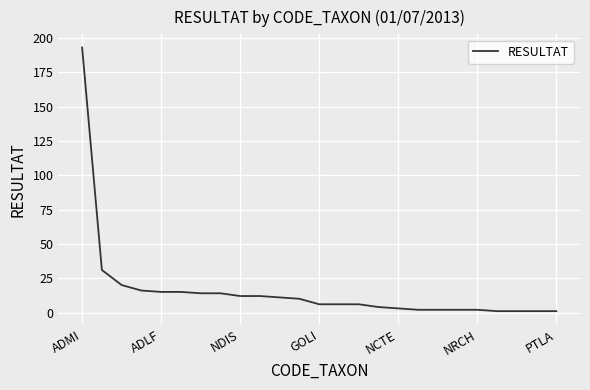

What is the maximum value shown in the chart?

193